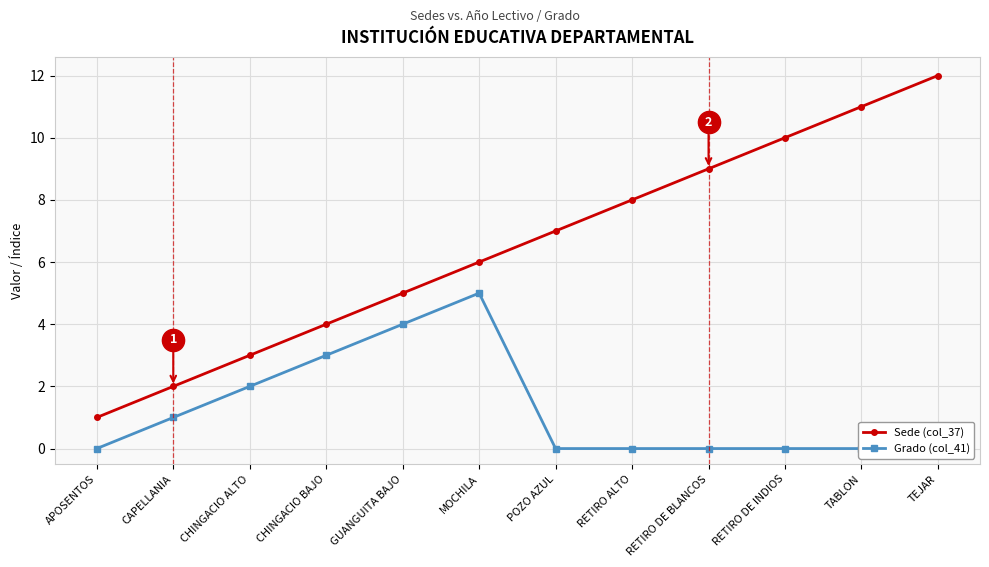

What is the greatest value displayed?

12